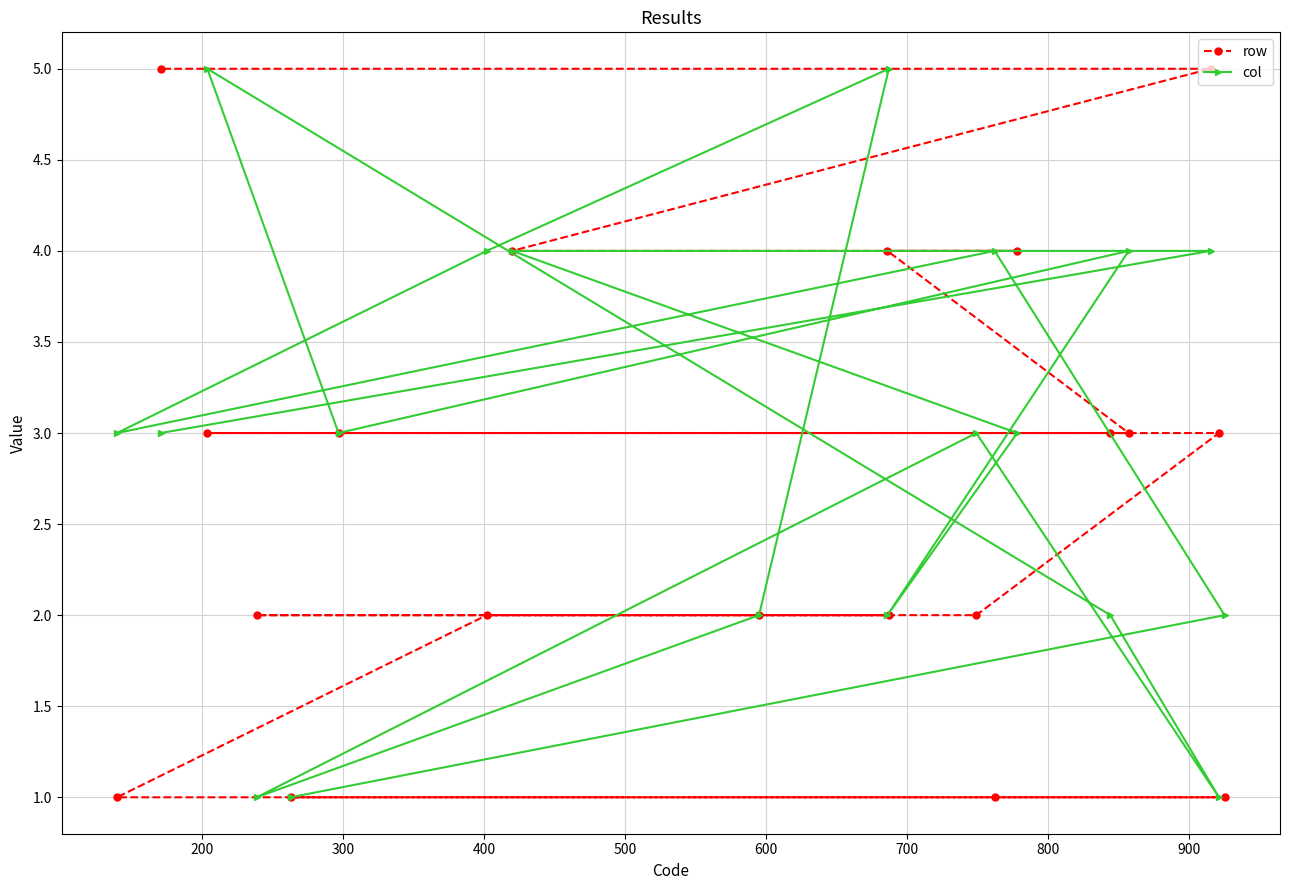

Which series has the largest total across all categories?

col